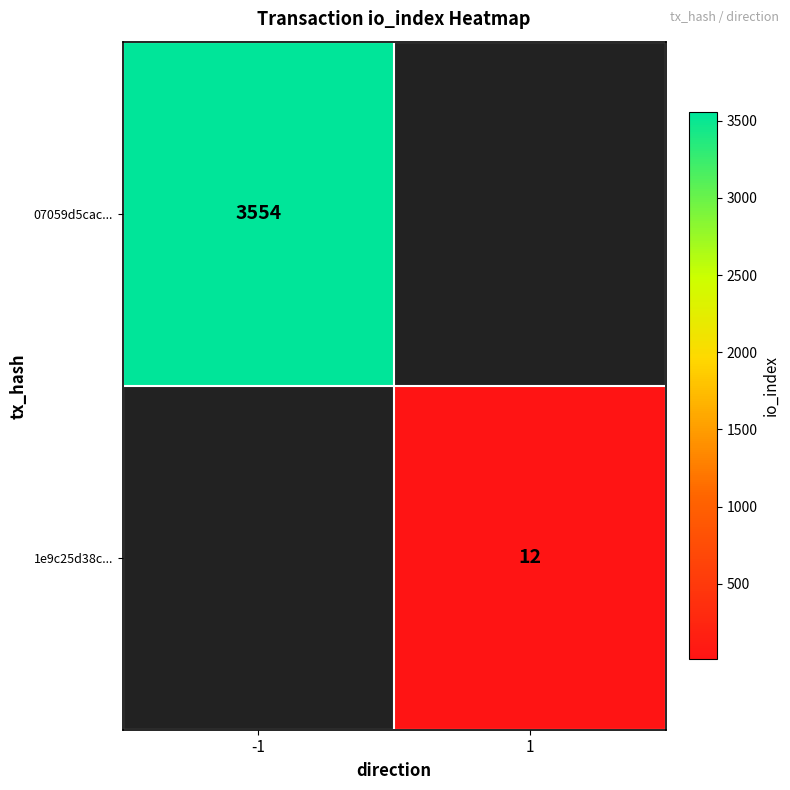

The value of 07059d5cac... at -1 is 5640.9. True or false?

False